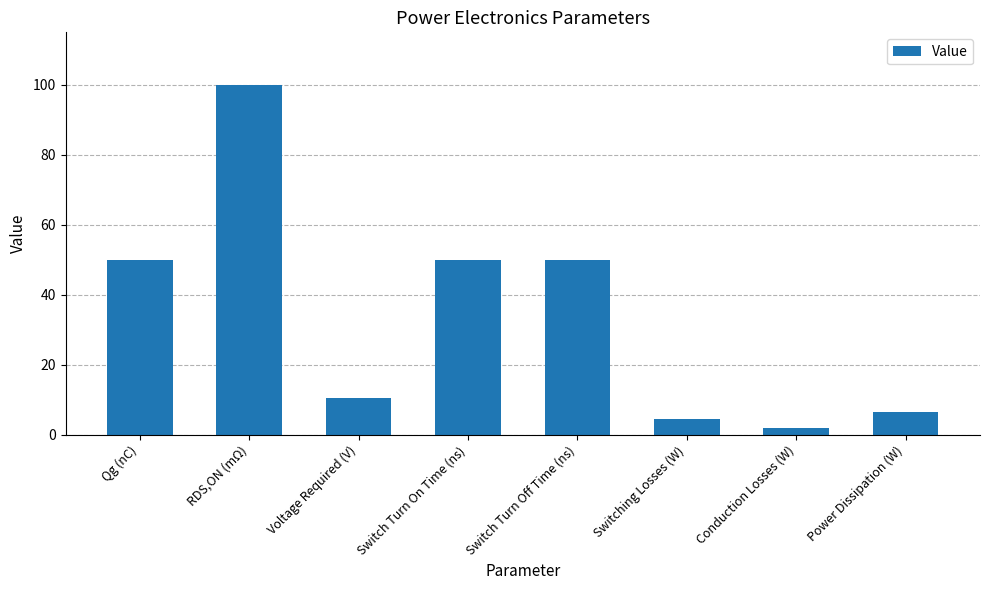

At which category does the chart reach its peak across all series?

RDS,ON (mΩ)